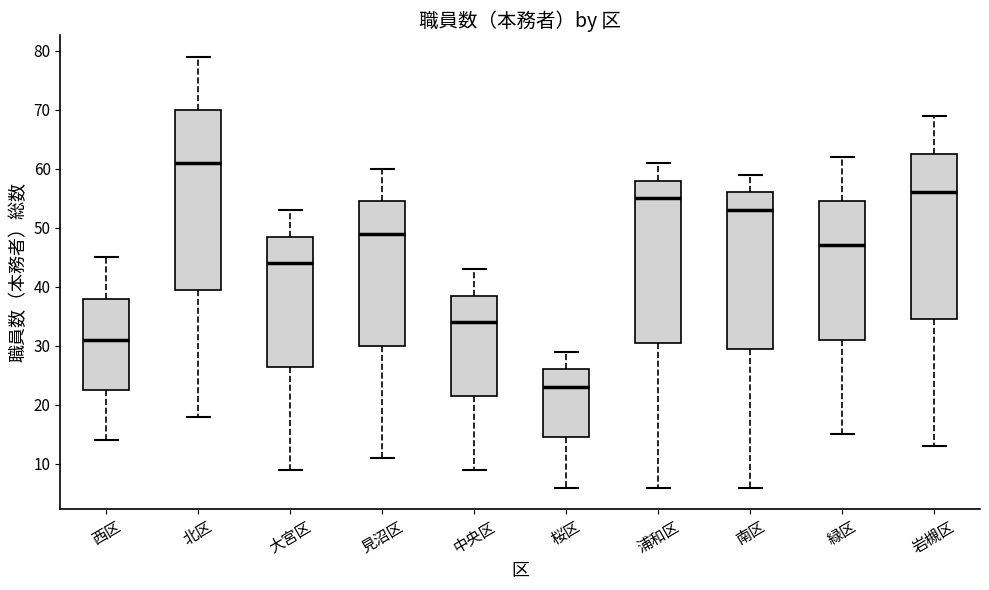

Which box is the tallest, from its lower edge to its upper edge?

北区